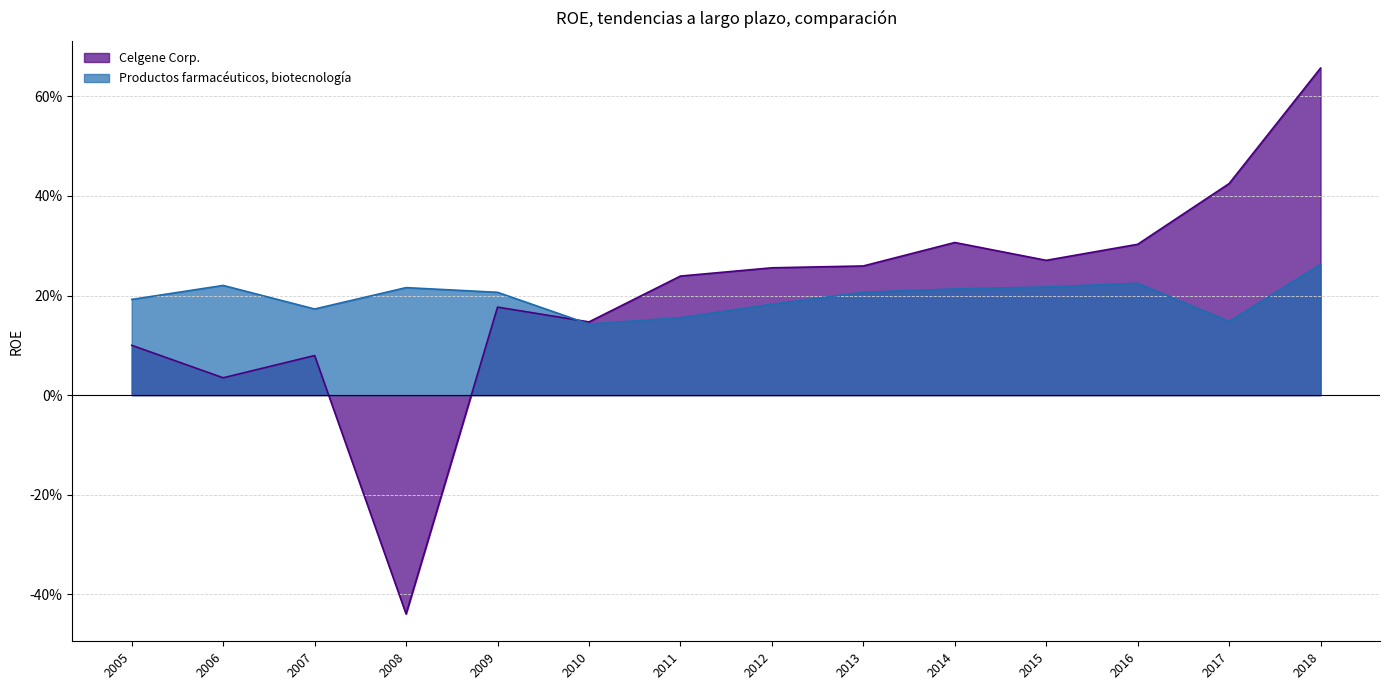

What is the difference between the maximum and minimum values in the Celgene Corp. series?

1.1